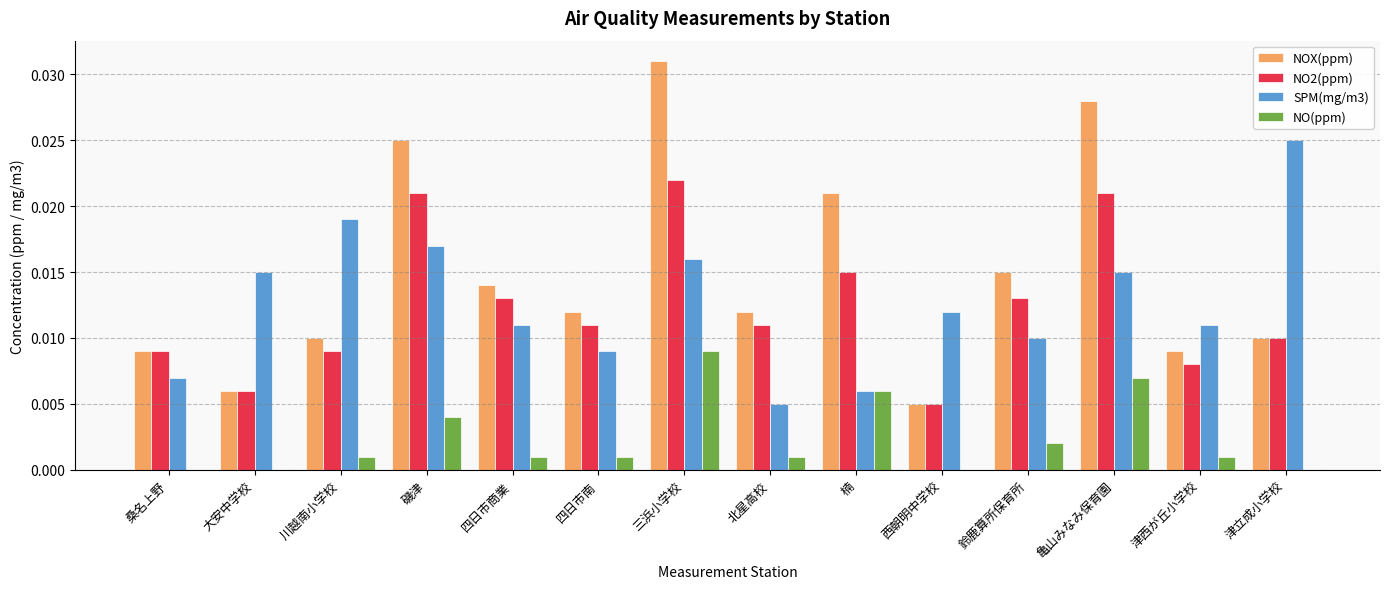

Which category has the highest value in the NO(ppm) series?

三浜小学校